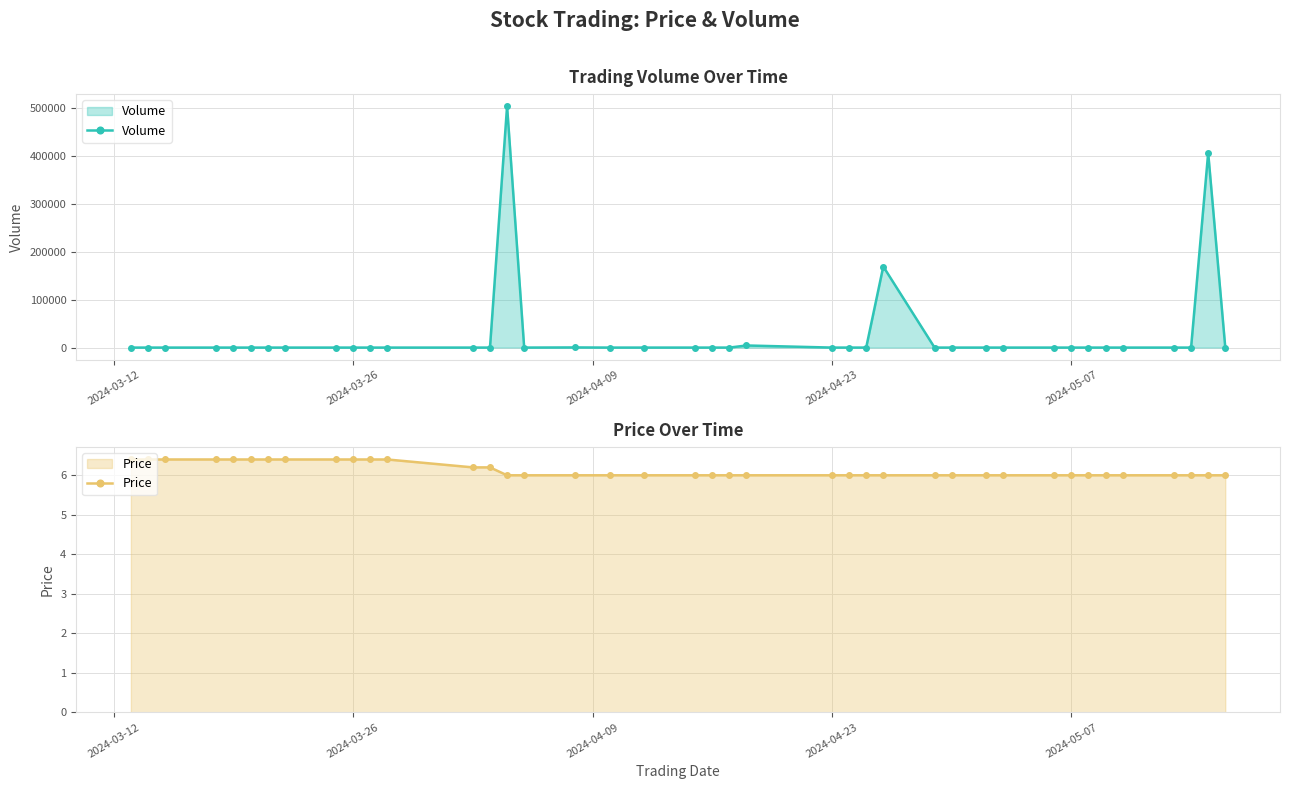

What is the minimum value for Price?

6.0